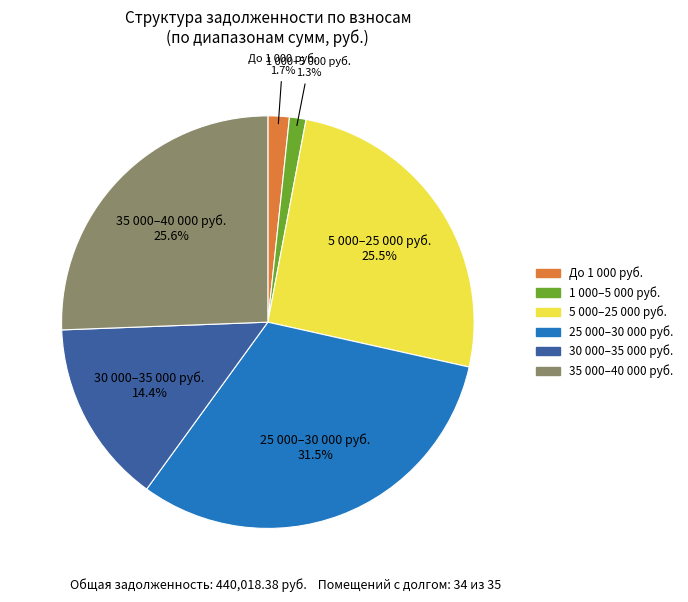

To the nearest percent, what is the difference between the largest and smallest slice percentages?

30%